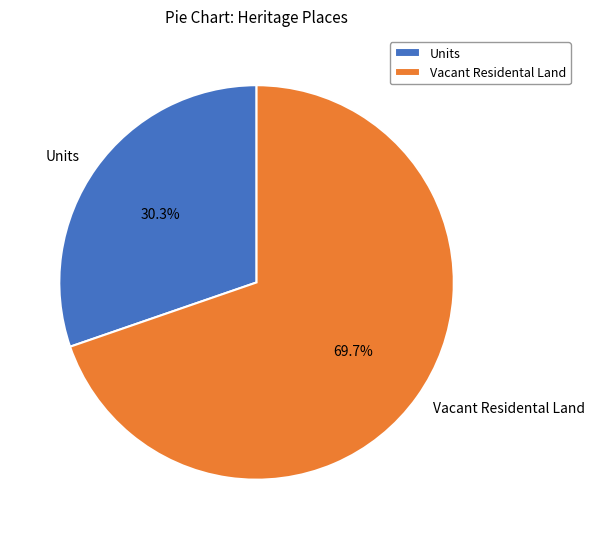

What is the ratio of the value at Units to the value at Vacant Residental Land?

0.4